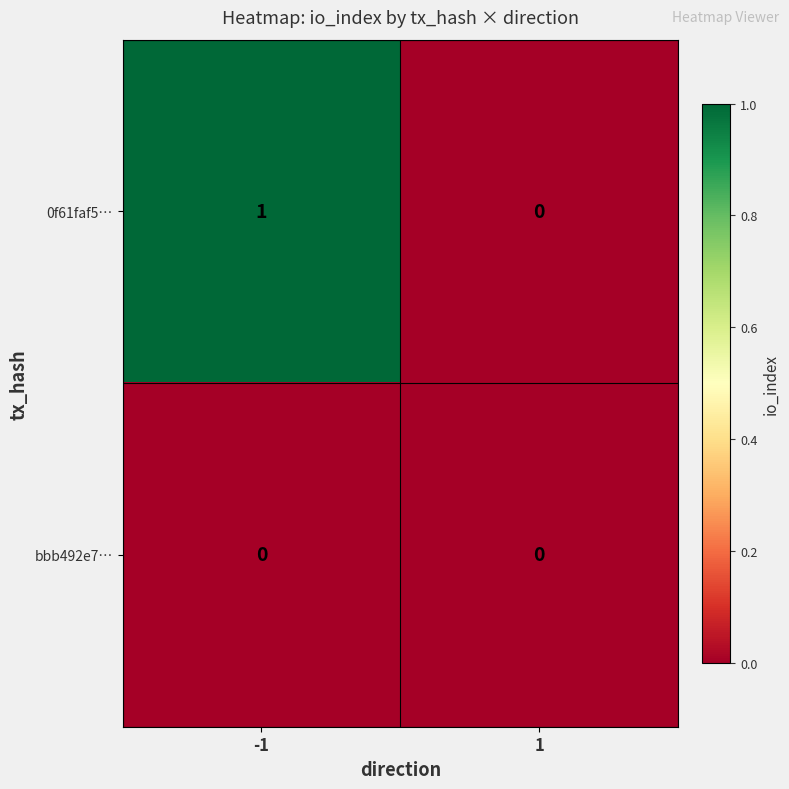

Count the number of data series in this chart.

2